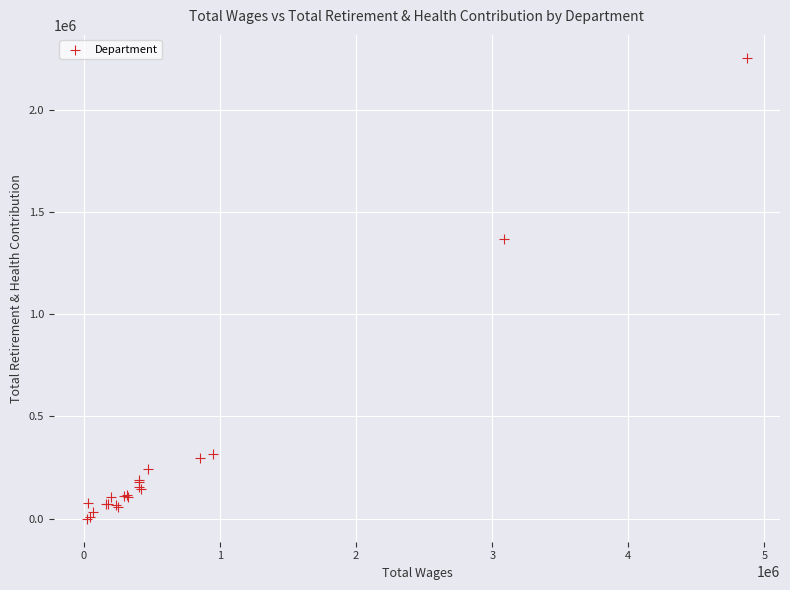

What Y value in the scatter plot is closest to 1126779?

1367953